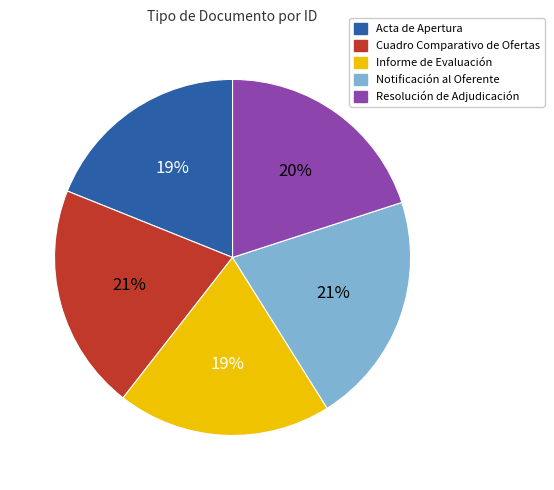

Combined, do Cuadro Comparativo de Ofertas and Notificación al Oferente account for over 50%?

No